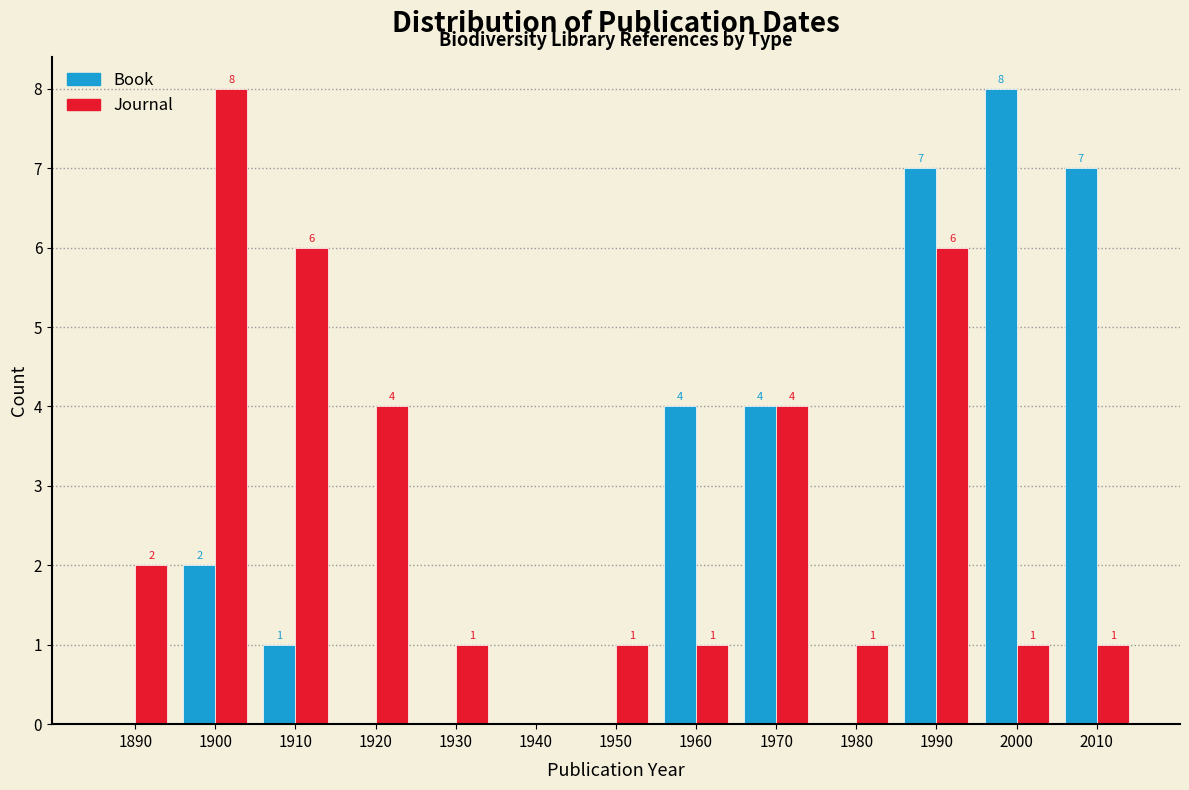

Reading left to right, what are all the values shown in this chart?

Book: 1890=0	1900=2	1910=1	1920=0	1930=0	1940=0	1950=0	1960=4	1970=4	1980=0	1990=7	2000=8	2010=7
Journal: 1890=2	1900=8	1910=6	1920=4	1930=1	1940=0	1950=1	1960=1	1970=4	1980=1	1990=6	2000=1	2010=1